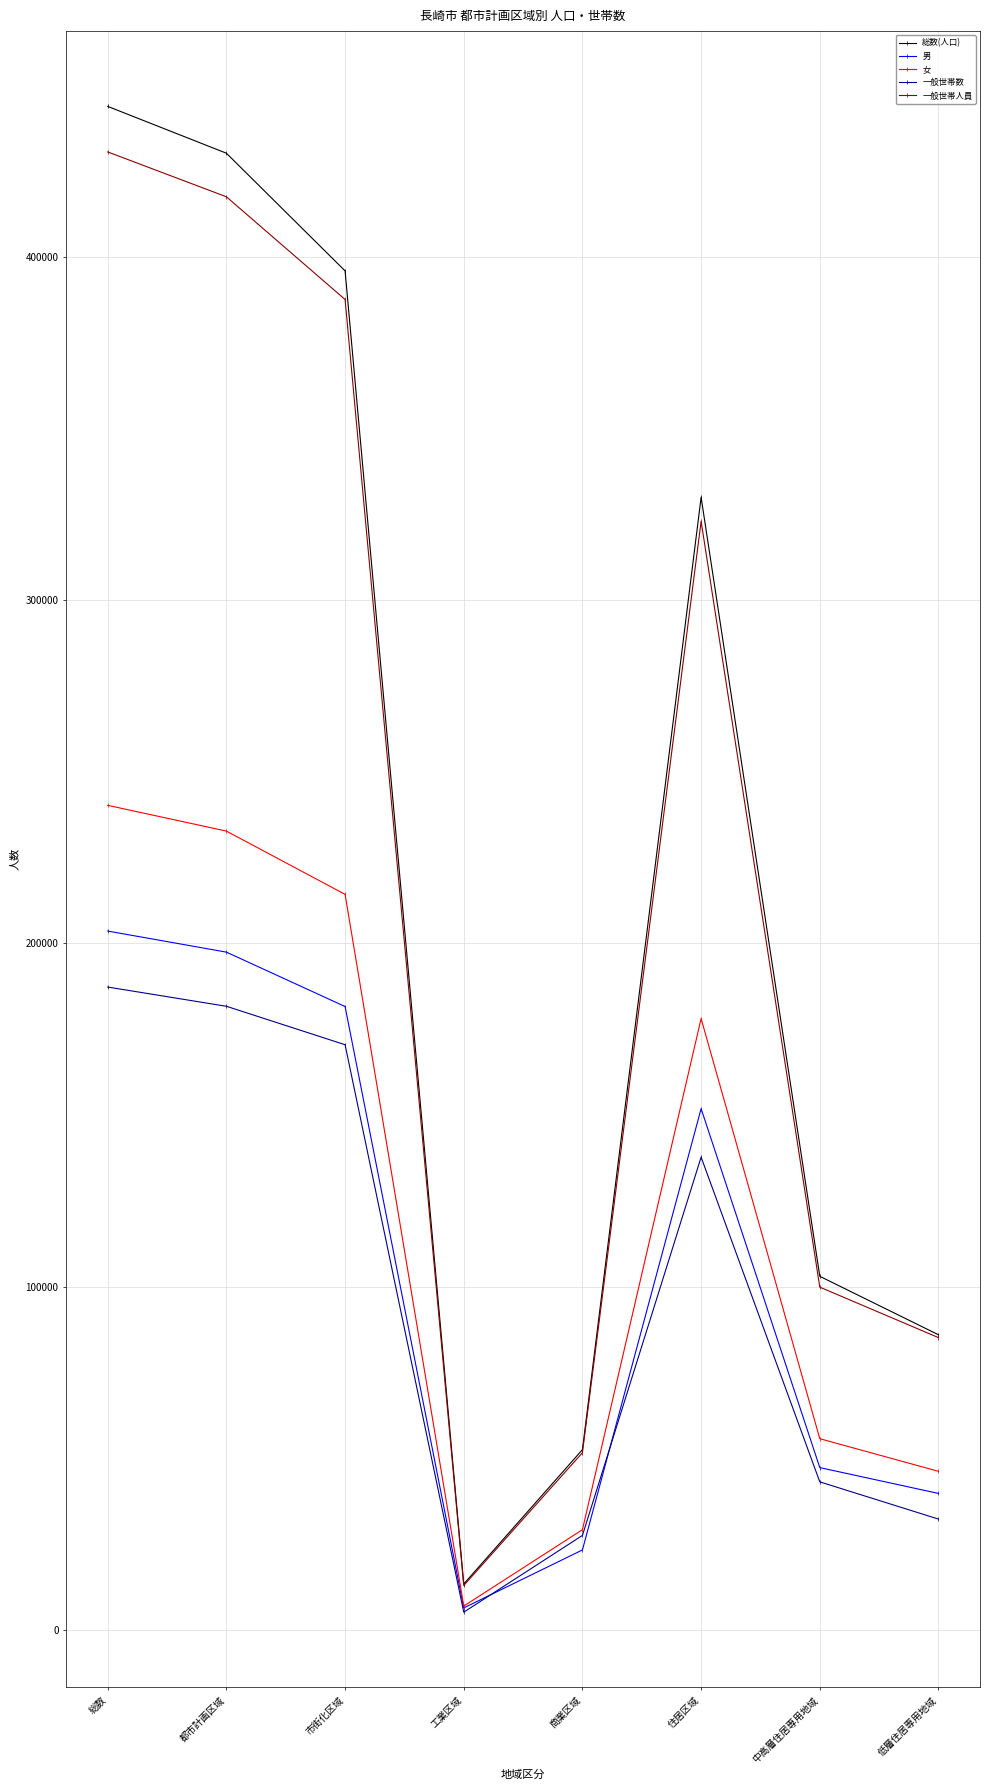

Which series has the largest total across all categories?

総数(人口)